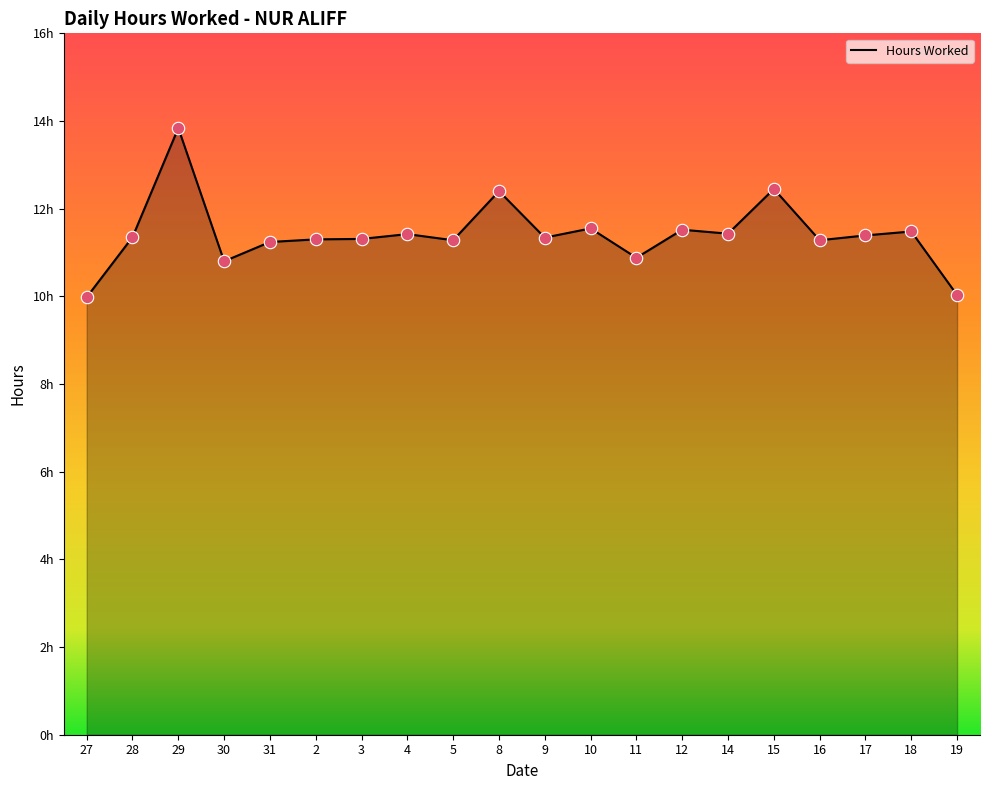

What is the ratio of the value at 17 to the value at 30?

1.1